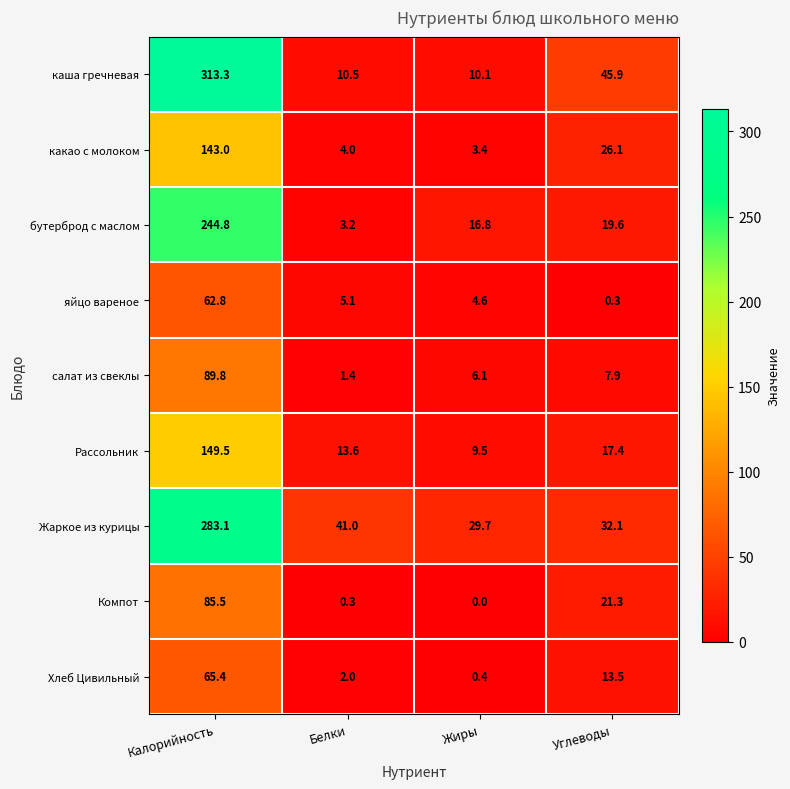

Rank the series at Углеводы from highest to lowest value.

каша гречневая, Жаркое из курицы, какао с молоком, Компот, бутерброд с маслом, Рассольник, Хлеб Цивильный, салат из свеклы, яйцо вареное